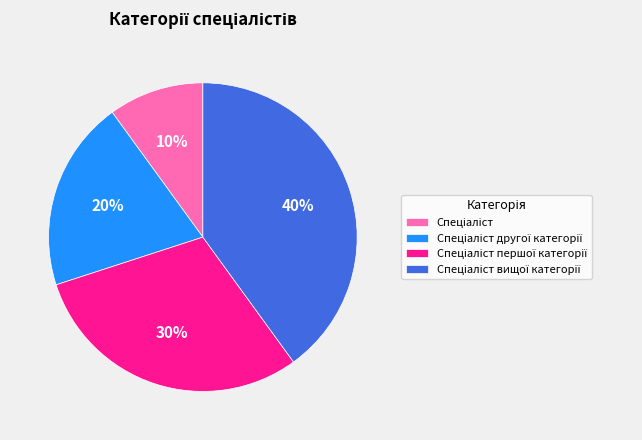

Is there any slice that represents more than half of the pie?

No